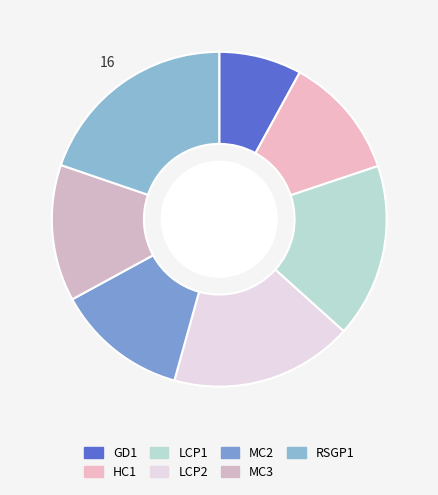

Which category has the biggest portion of the pie?

RSGP1